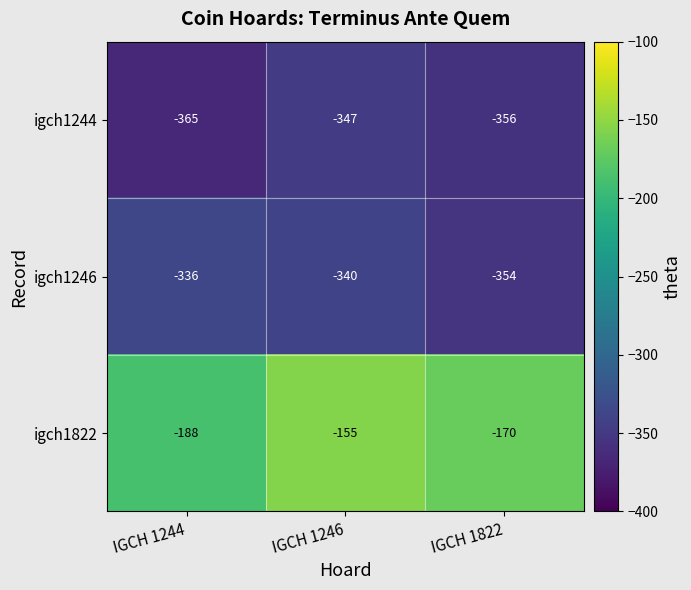

At which label is igch1246 closest to -345?

IGCH 1246